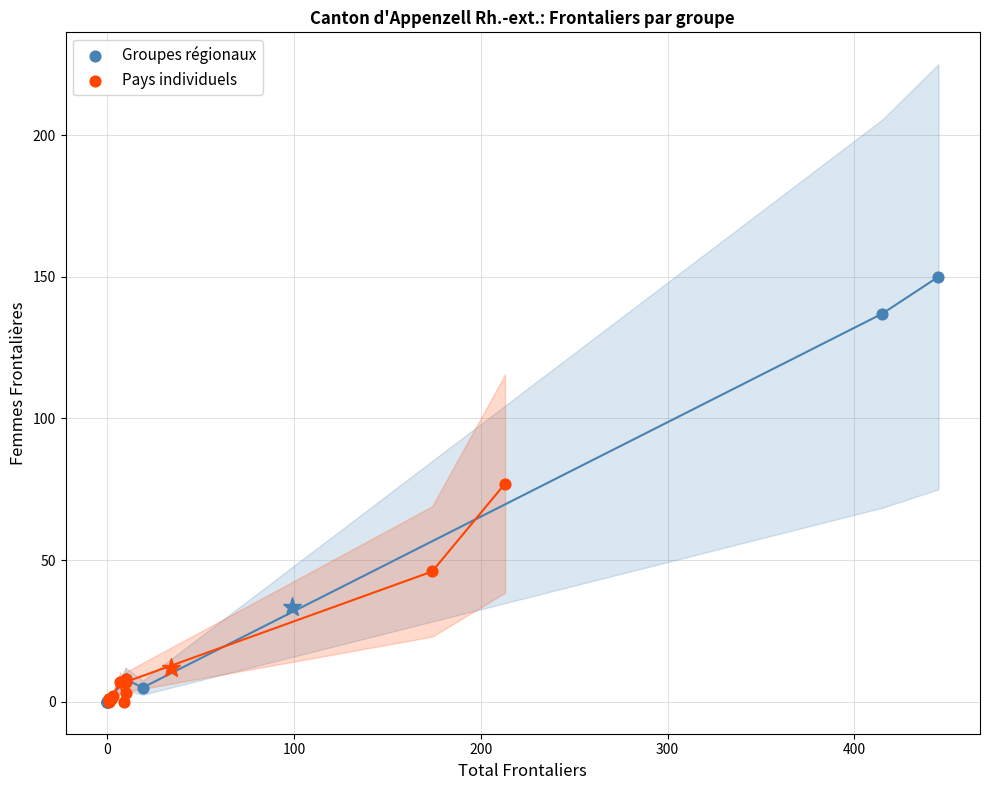

What are all the series names shown in the legend?

Groupes régionaux, Pays individuels